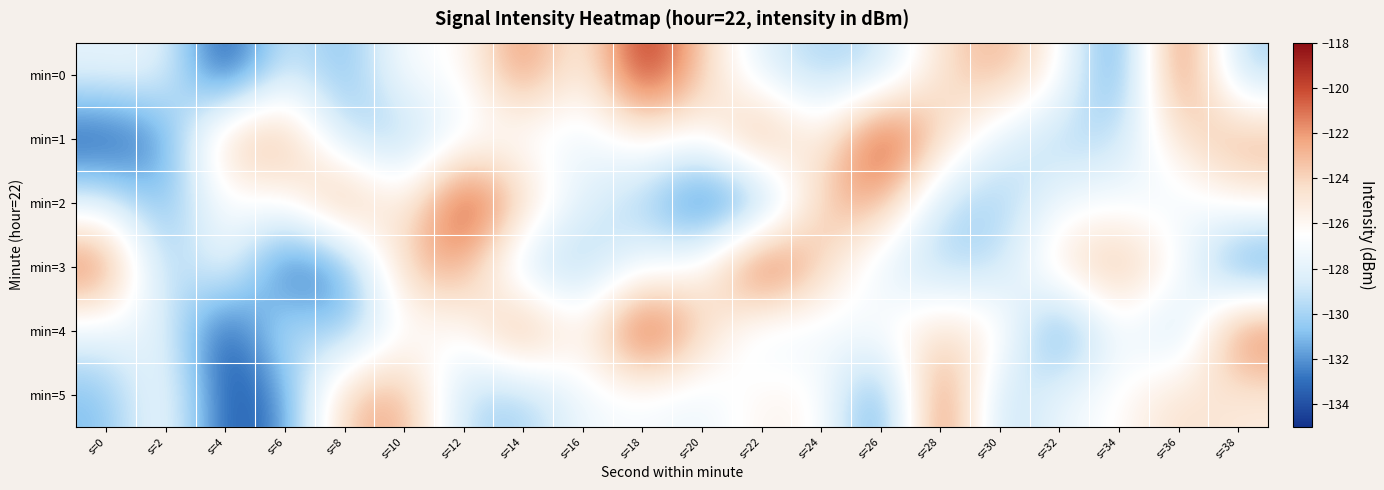

What is the minimum value shown in the chart?

-134.9